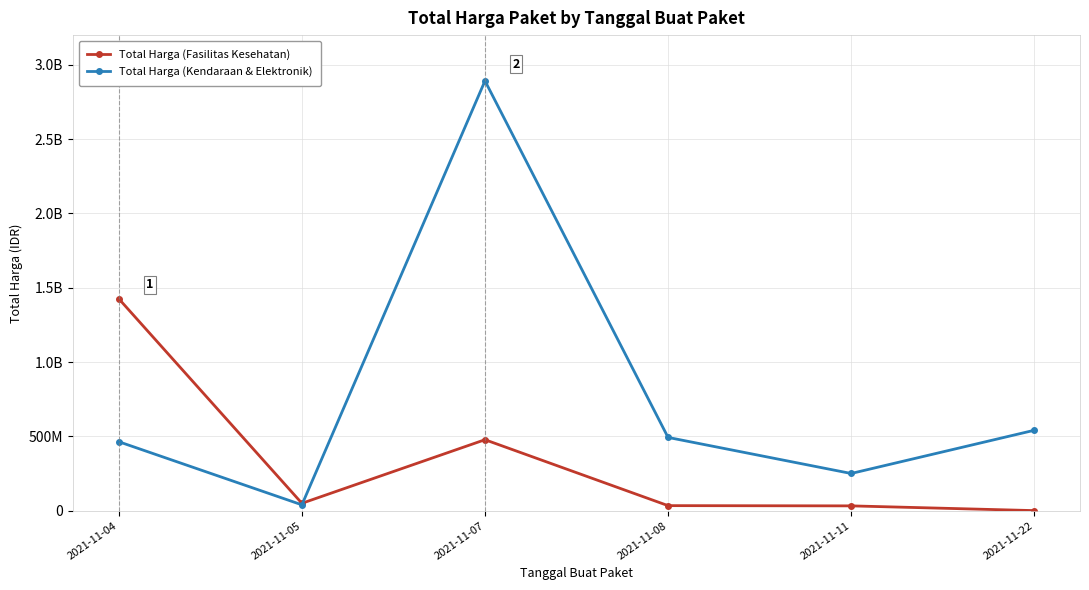

Reading left to right, what are all the values shown in this chart?

Total Harga (Fasilitas Kesehatan): 2021-11-04=1425867900	2021-11-05=49730040	2021-11-07=477600000	2021-11-08=34000000	2021-11-11=32441200	2021-11-22=577875
Total Harga (Kendaraan & Elektronik): 2021-11-04=464002100	2021-11-05=39440000	2021-11-07=2892122000	2021-11-08=493000000	2021-11-11=250350000	2021-11-22=541071000